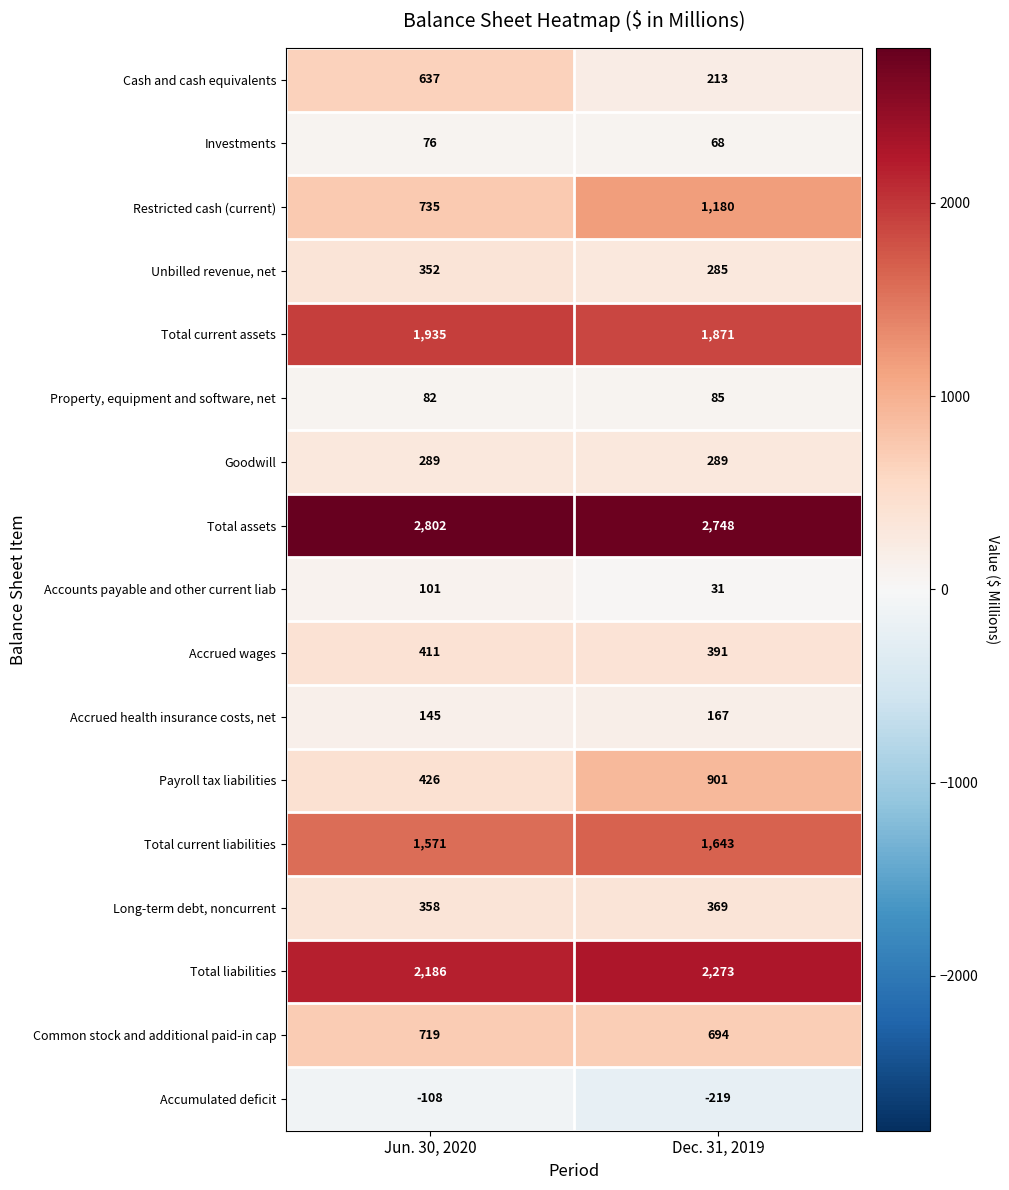

True or false: Long-term debt, noncurrent has a value of 358 at Jun. 30, 2020.

True